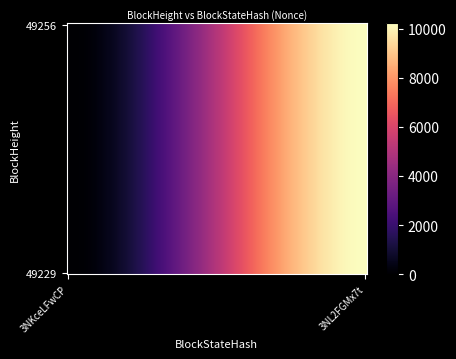

Reading left to right, extract all data points from this chart.

49256: 0=0	1=10210
49229: 0=0	1=10210